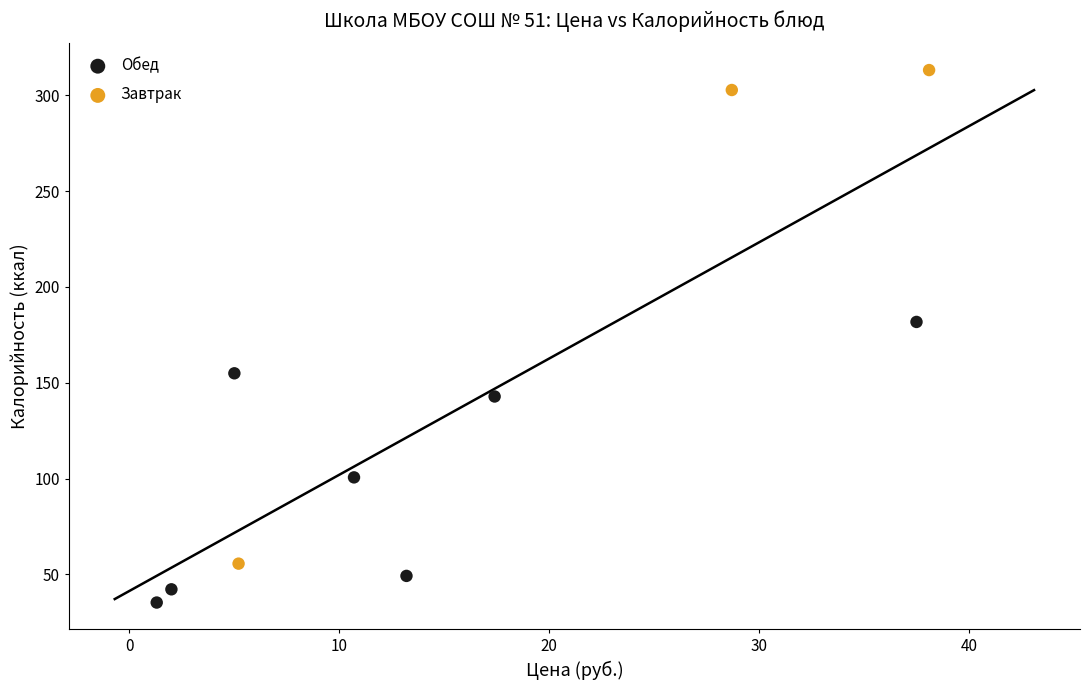

Which series reaches the maximum Y coordinate?

Завтрак